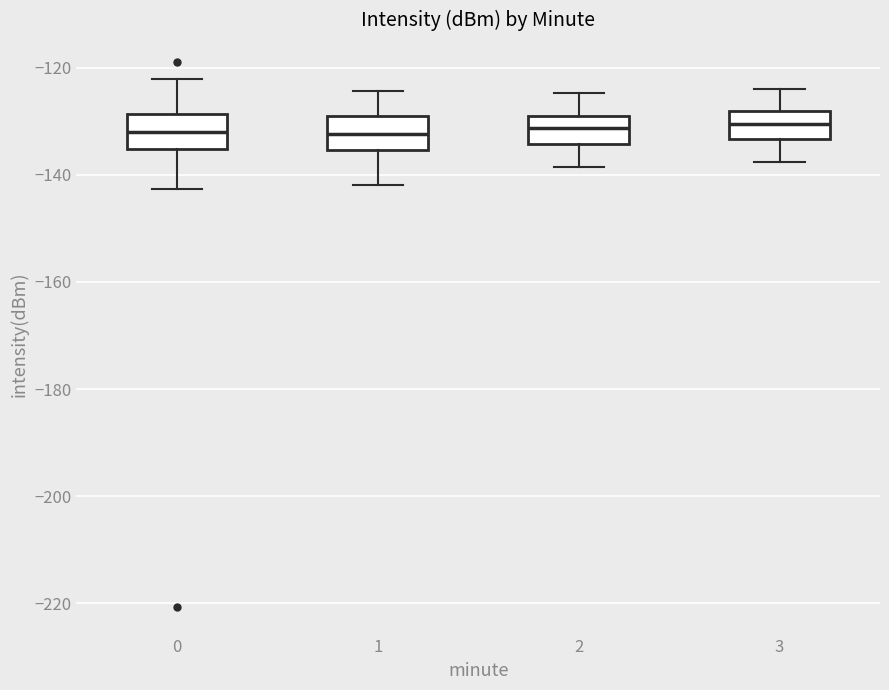

Reading left to right, transcribe this box plot: for each box, give where its median line is, the range the box spans, and where its two whiskers end, as read against the y-axis. The values are not printed on the chart, so give them approximately, as read against the axis.

0: median -132, box -136 to -128, whiskers -142 to -122
1: median -132, box -136 to -130, whiskers -142 to -124
2: median -132, box -134 to -128, whiskers -138 to -124
3: median -130, box -134 to -128, whiskers -138 to -124